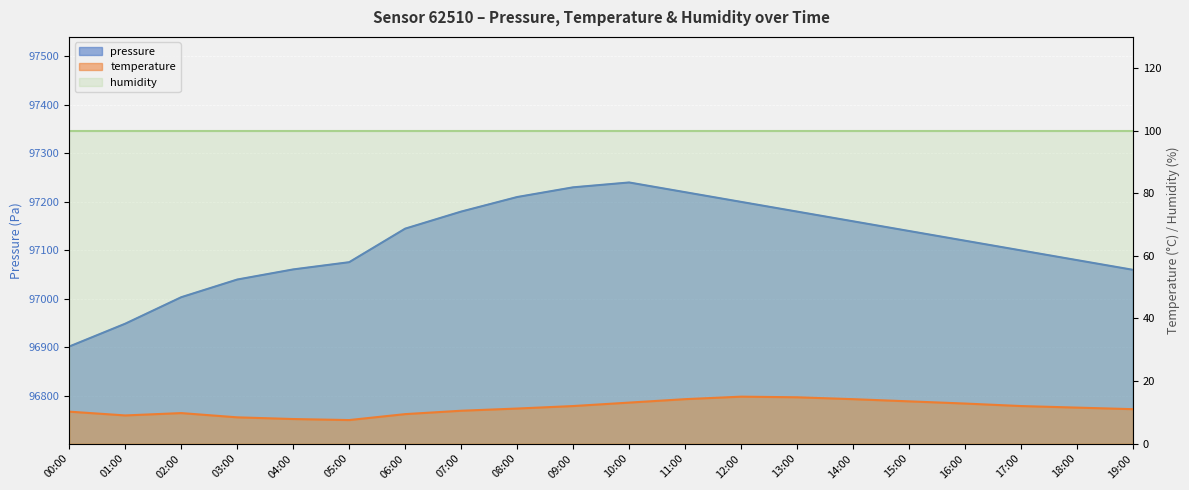

Is the value of pressure at 02:00 greater than the value of temperature at 16:00?

Yes